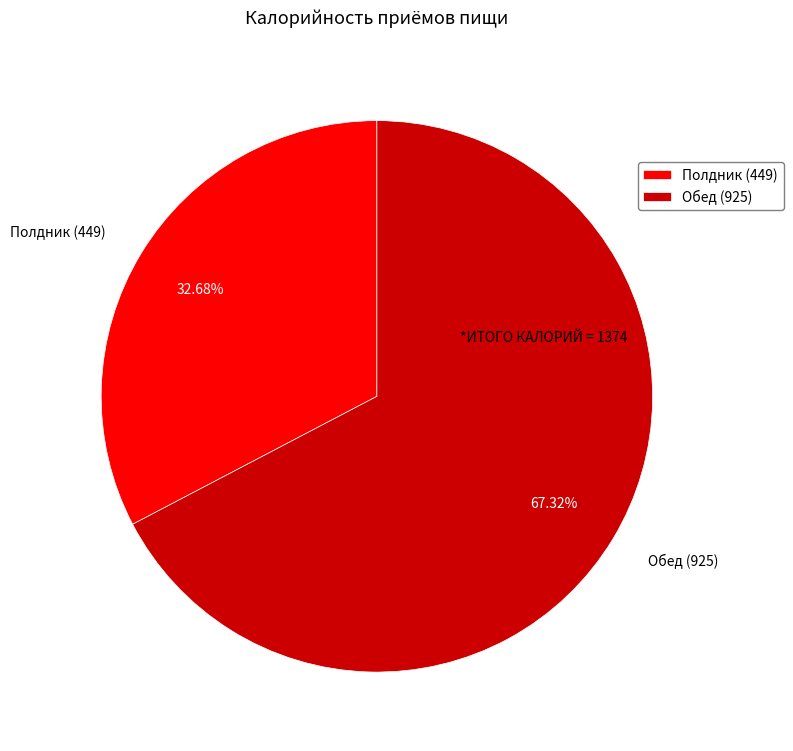

Count the number of slices in the pie.

2